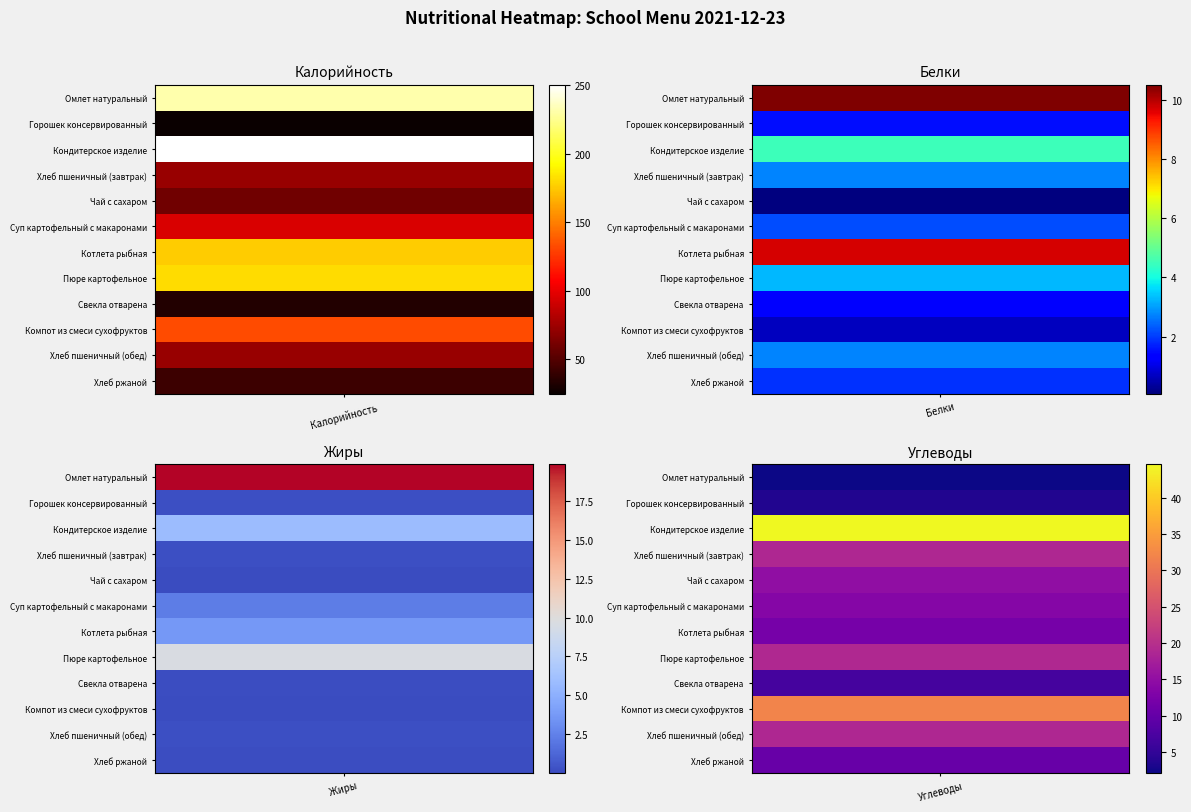

The Свекла отварена series shows 0.1 at Жиры. True or false?

True